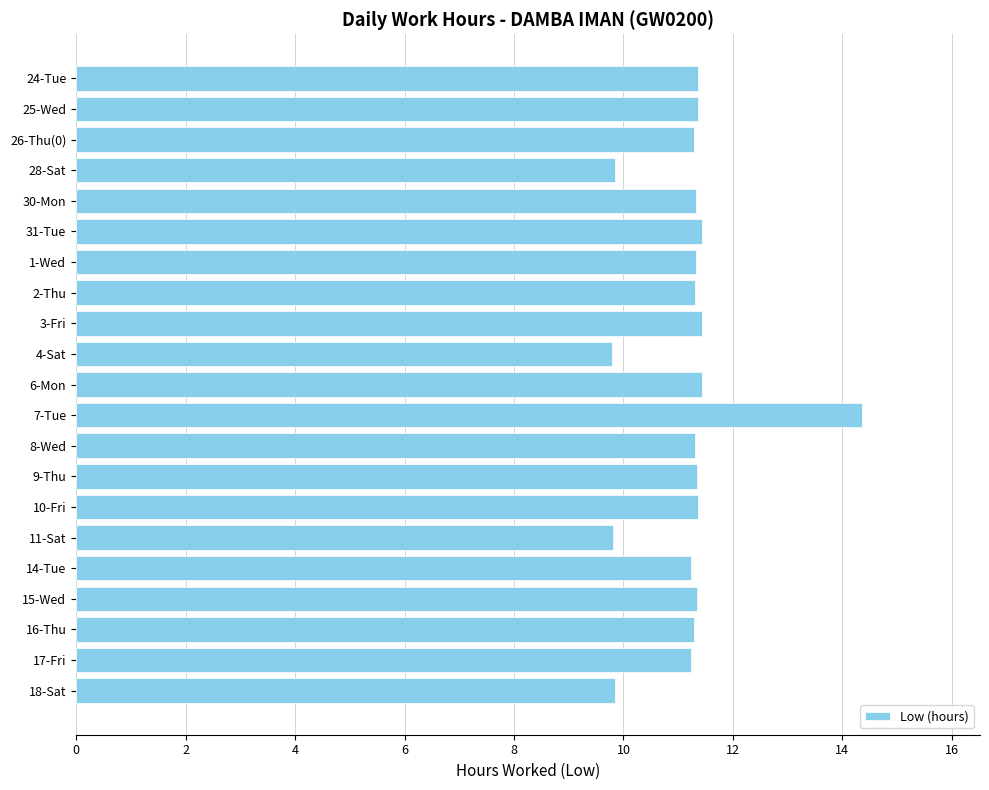

Which category has the highest value across all series?

7-Tue